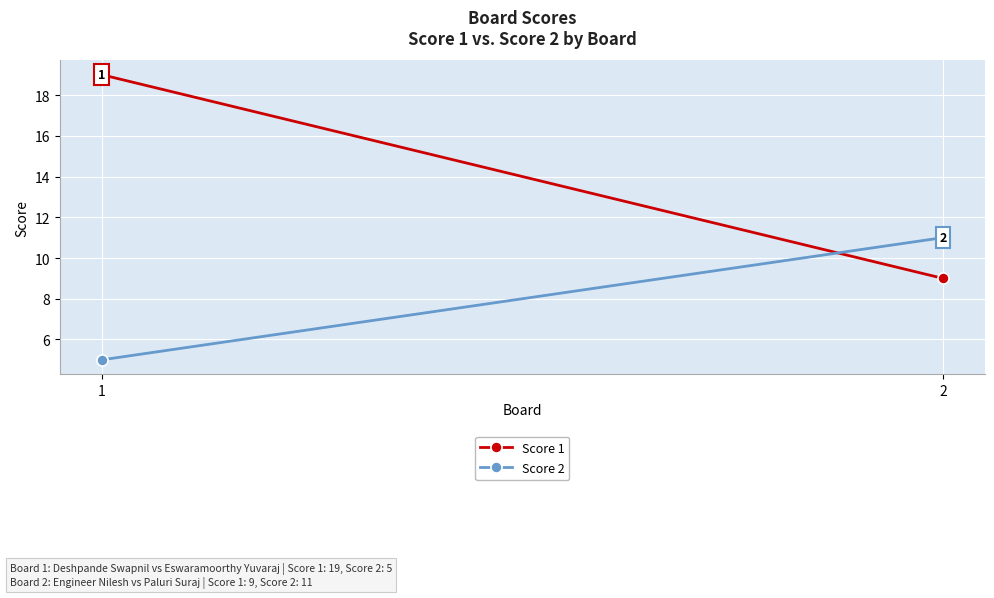

At which category is the sum across all series the highest?

1